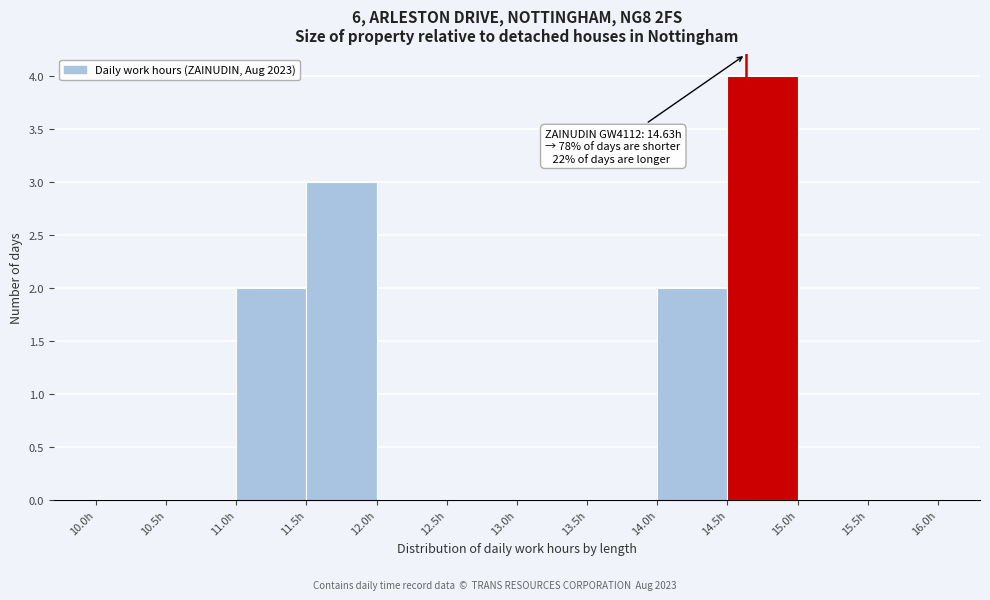

Over which range of the x-axis is the bar tallest?

14.5 to 15.0